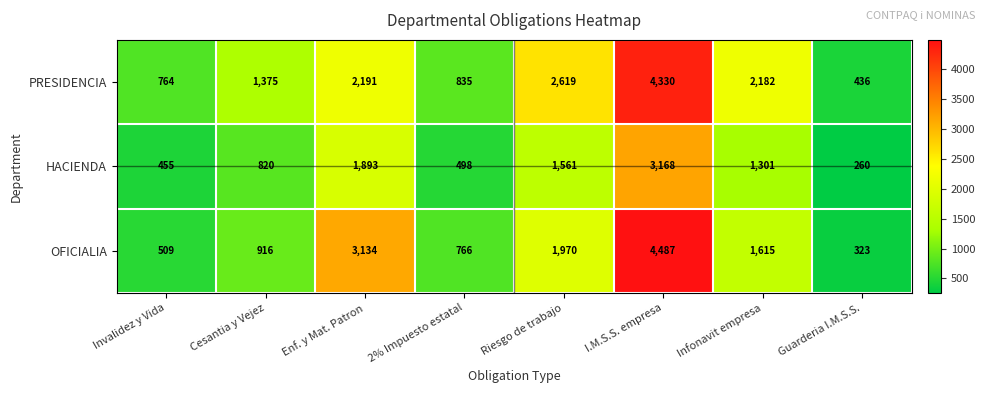

Is it true that HACIENDA equals 365 at Guarderia I.M.S.S.?

False